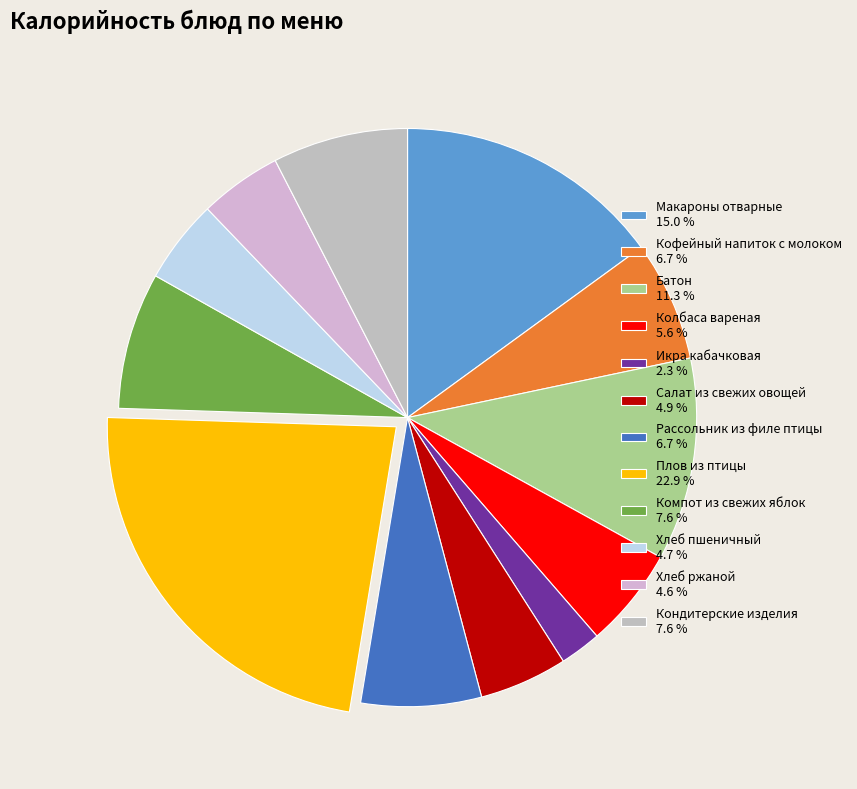

How many slices are in this pie chart?

12